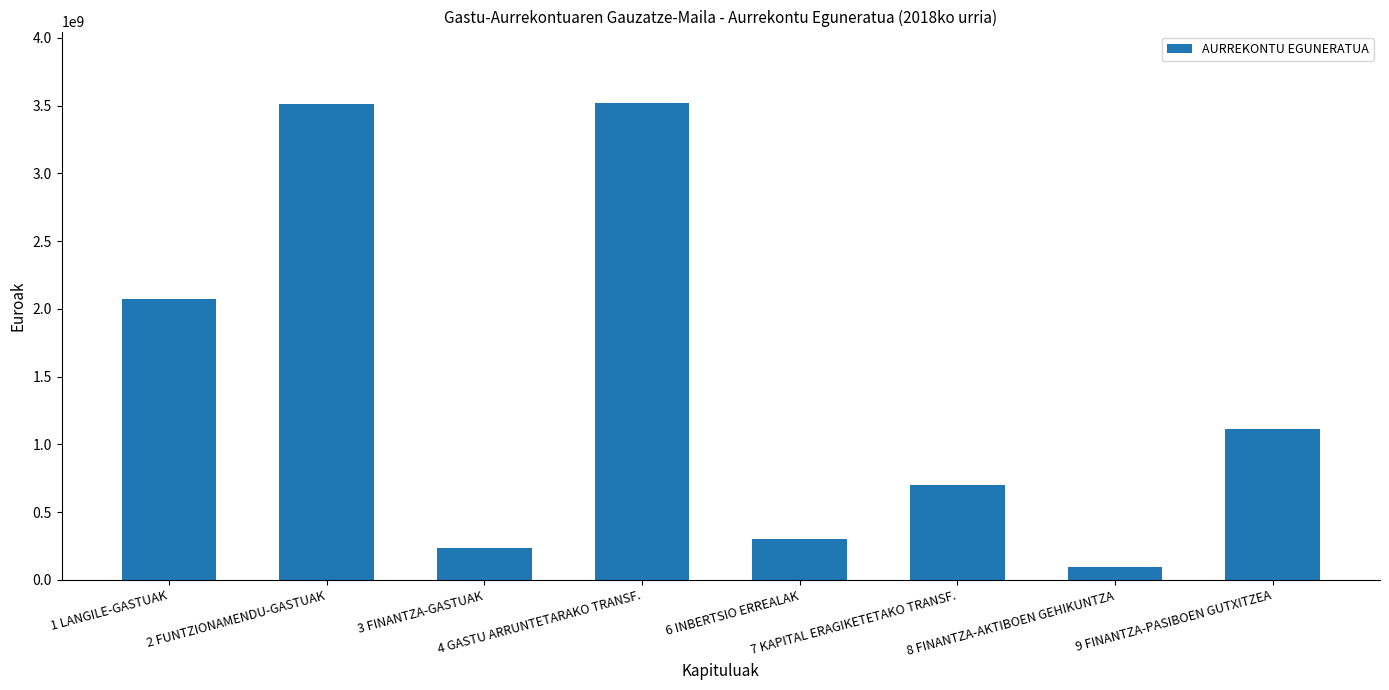

Count the number of data series in this chart.

1